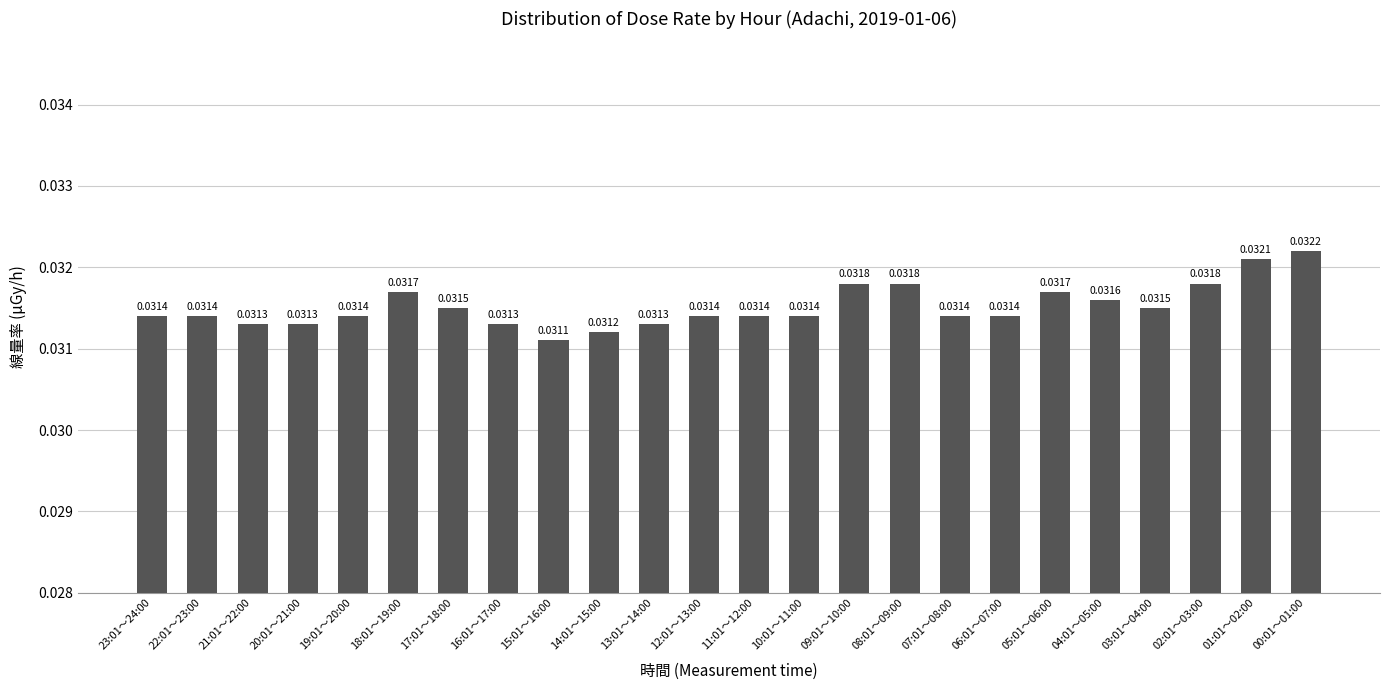

Which label corresponds to the smallest value in the chart?

15:01～16:00